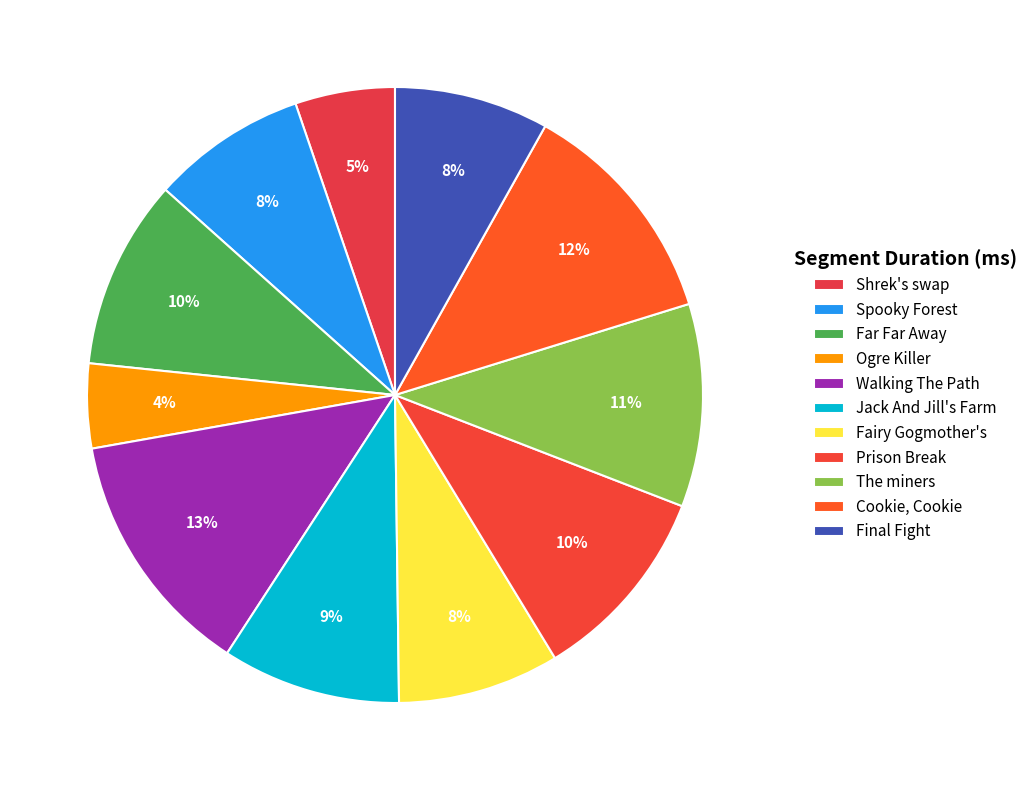

How many slices are in this pie chart?

11